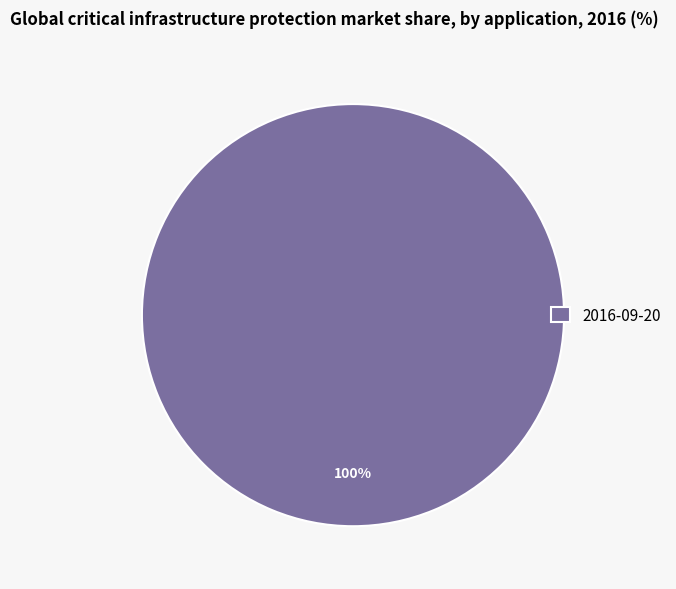

Rank the categories by value from lowest to highest.

2016-09-20